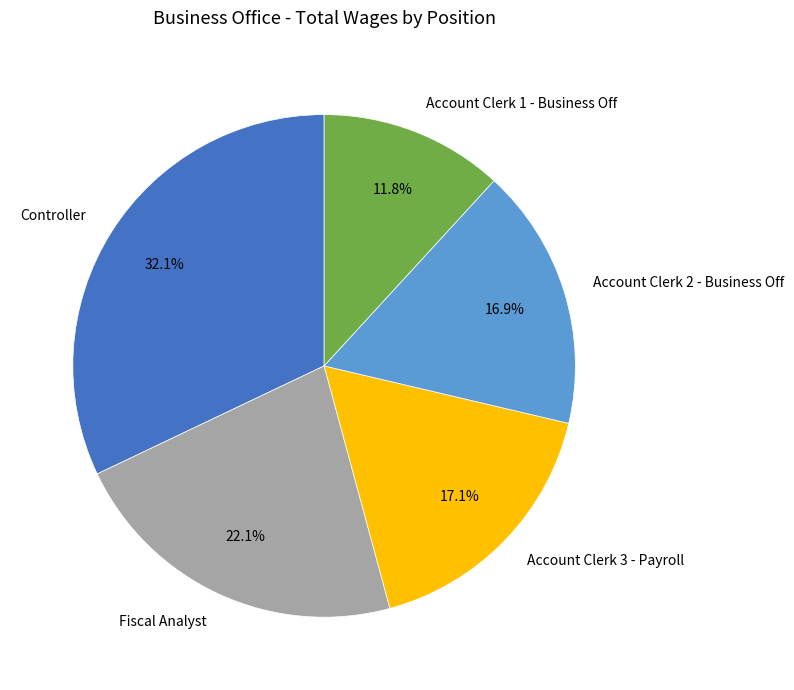

Which slice is the largest?

Controller